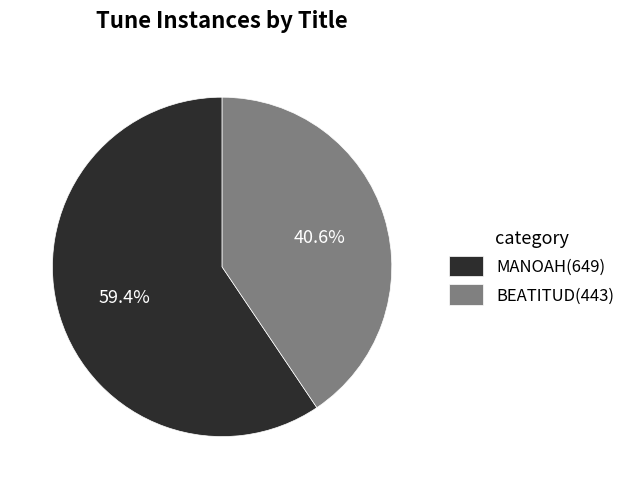

To the nearest percent, what percentage of the pie is BEATITUD?

41%